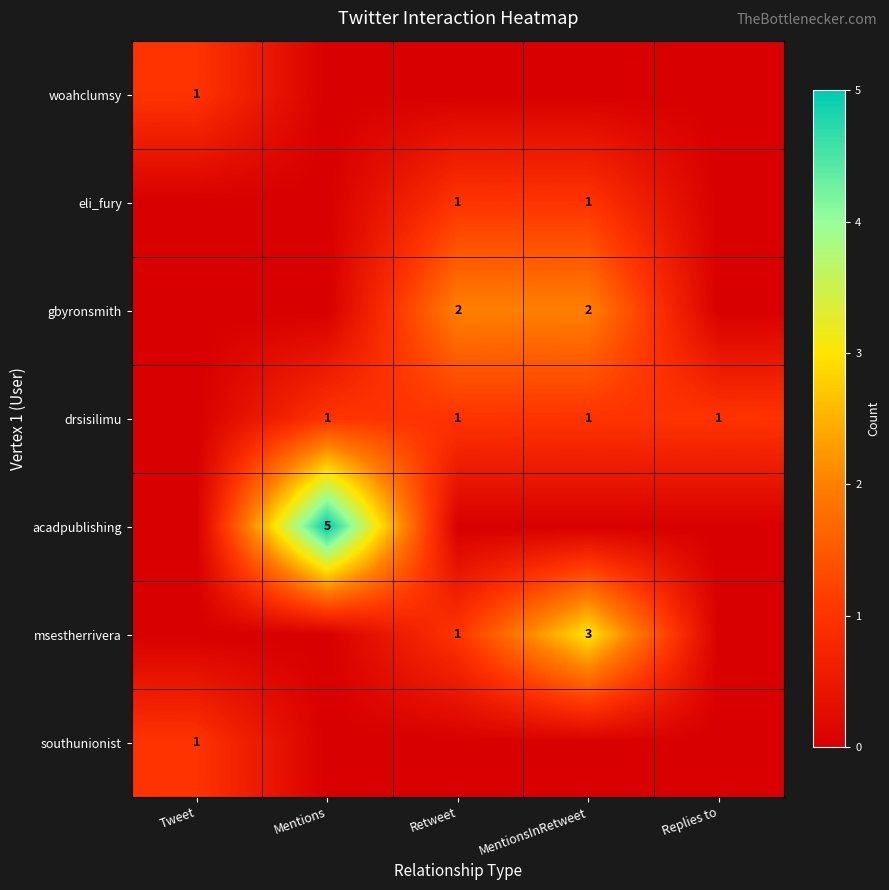

The eli_fury series shows 0 at MentionsInRetweet. True or false?

False